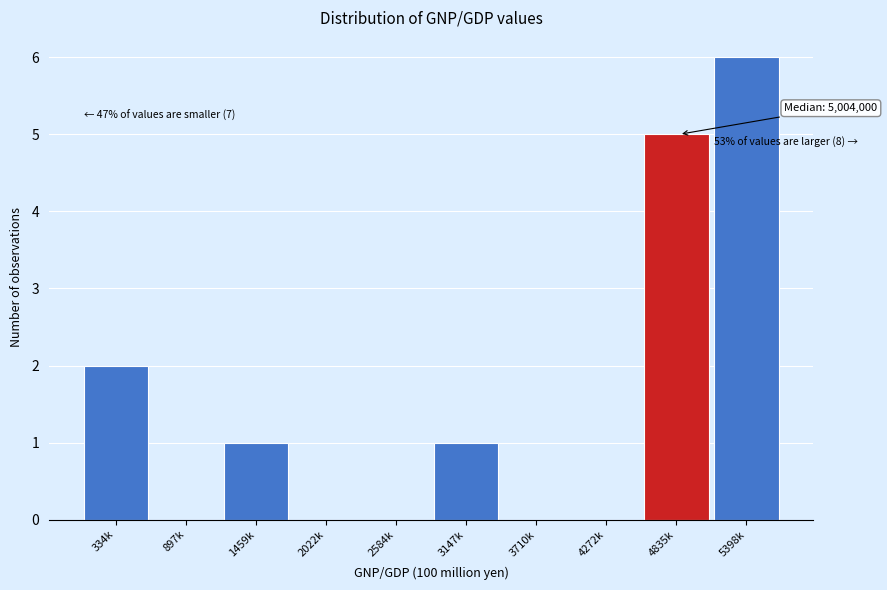

Reading left to right, what are all the values shown in this chart?

334k=2	897k=0	1459k=1	2022k=0	2584k=0	3147k=1	3710k=0	4272k=0	4835k=5	5398k=6